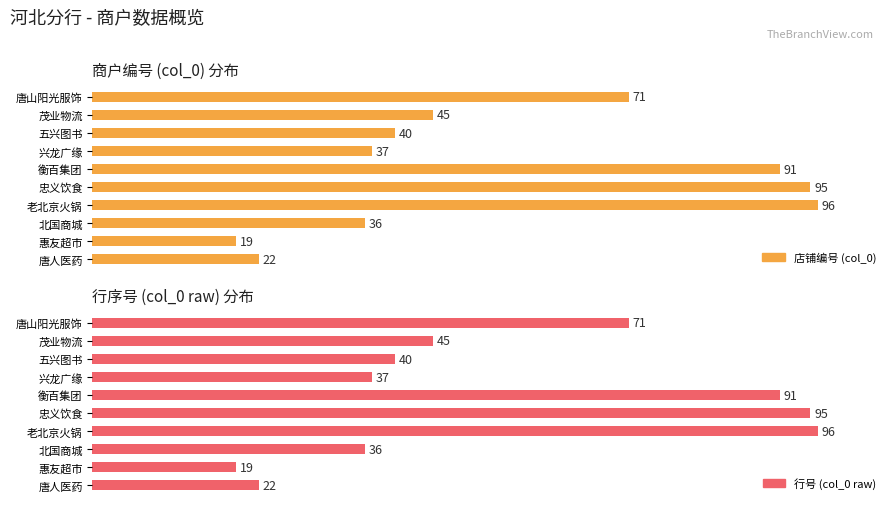

What is the value of the 店铺编号 (col_0) bar at the 1st from the left?

71